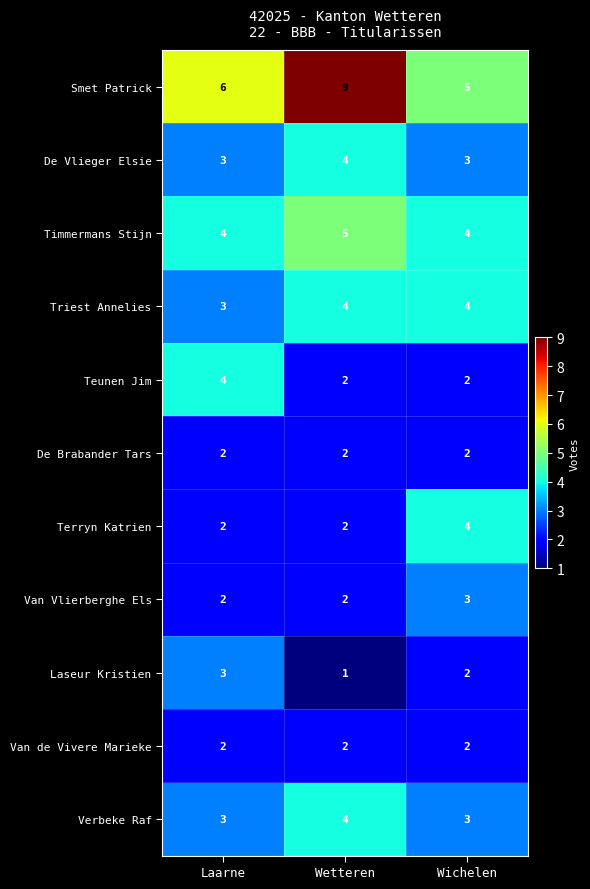

The value of Van Vlierberghe Els at Wichelen is 1. True or false?

False